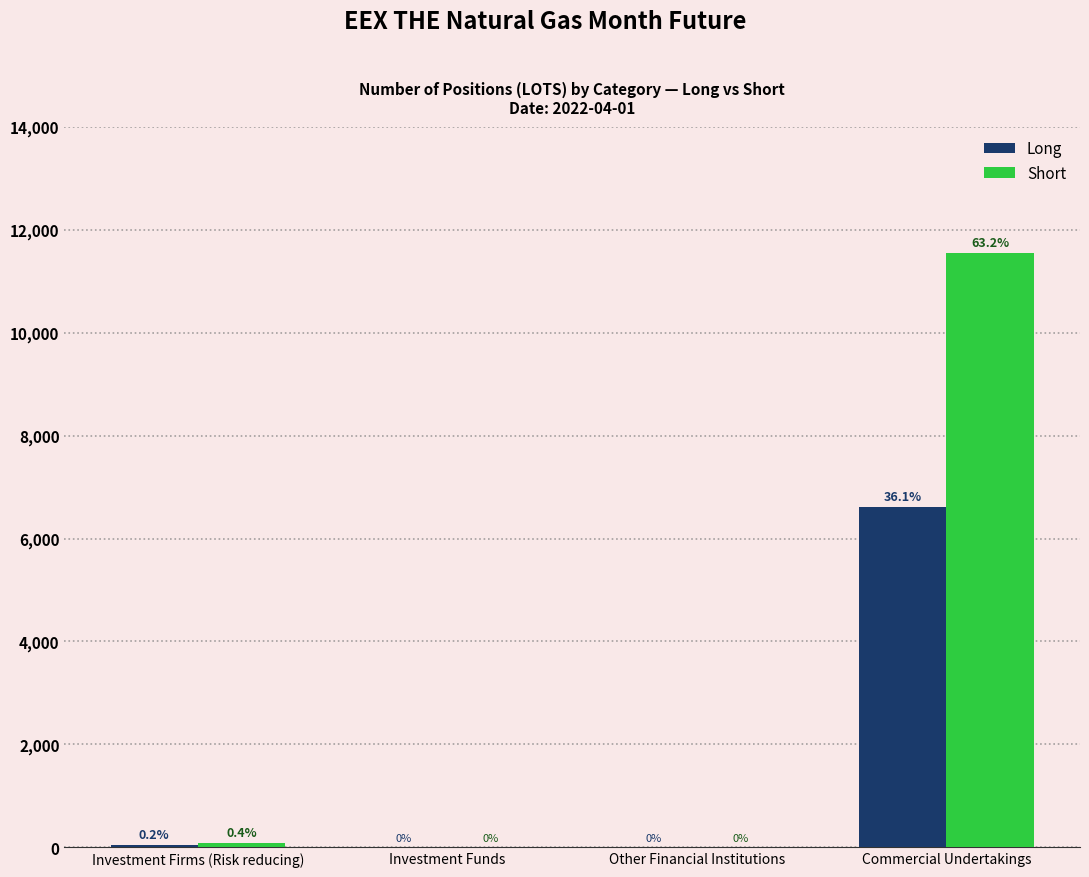

Reading left to right, extract all data points from this chart.

Long: Investment Firms (Risk reducing)=45	Investment Funds=0	Other Financial Institutions=0	Commercial Undertakings=6612
Short: Investment Firms (Risk reducing)=82	Investment Funds=0	Other Financial Institutions=0	Commercial Undertakings=11552